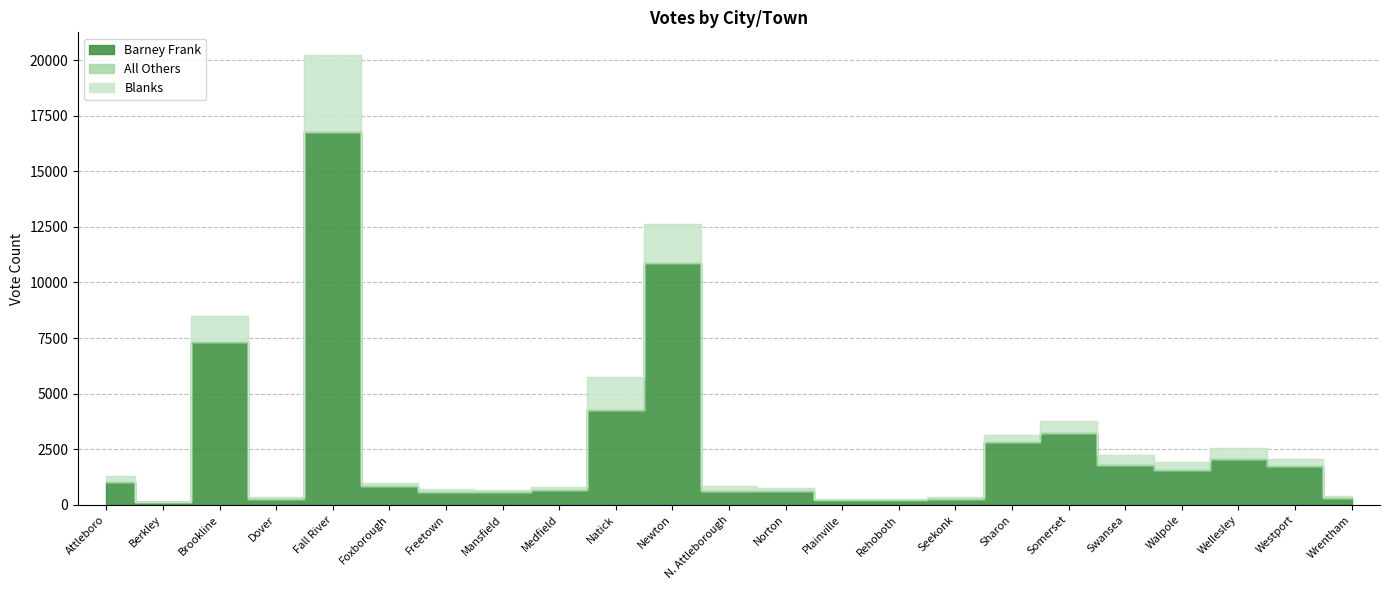

Between Plainville and Swansea, which series saw the biggest shift?

Blanks